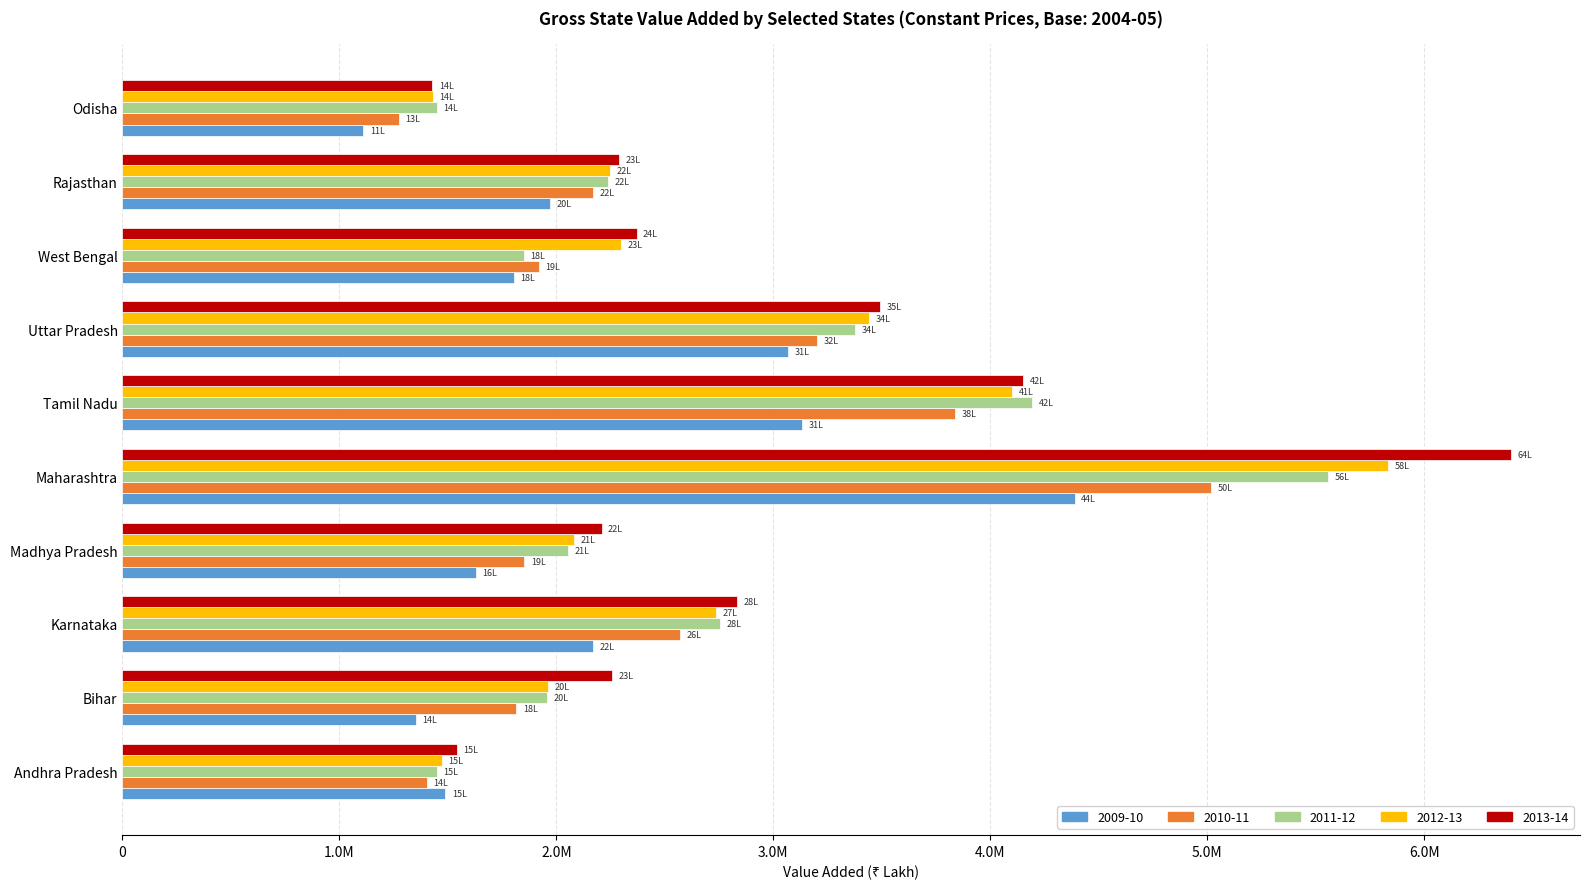

Is it true that 2013-14 equals 2391712 at Odisha?

False